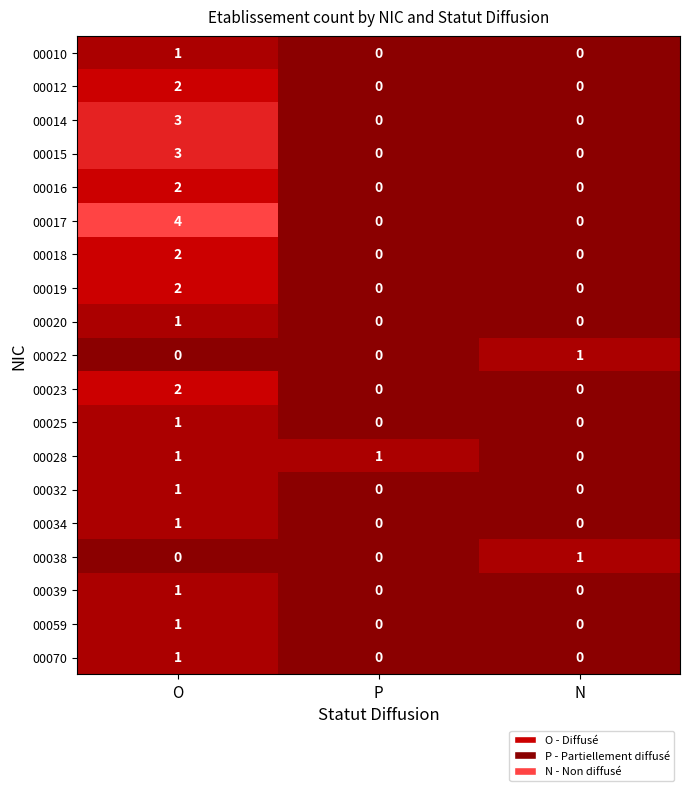

How many 00032 values are between 0 and 1?

3